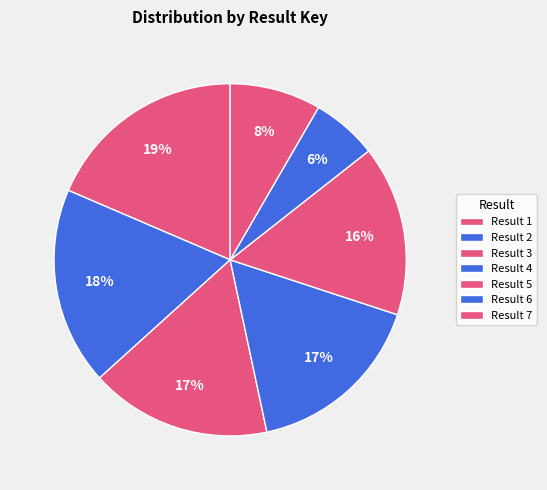

How many segments does this pie chart have?

7